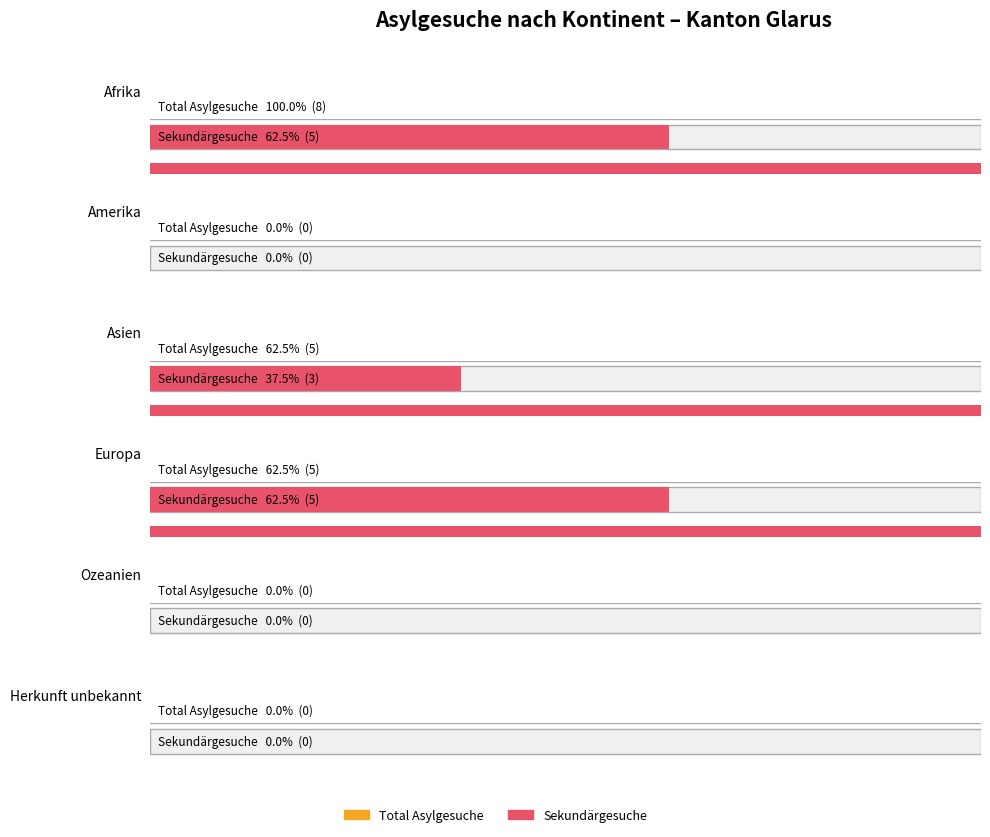

What is the value of the Primärgesuche bar at the 3rd from the left?

2